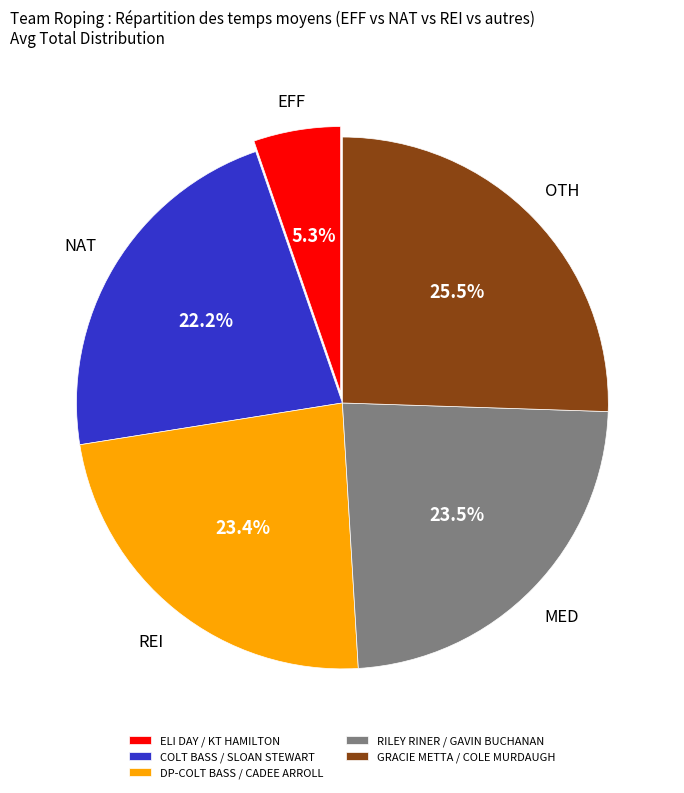

To the nearest percent, what percentage of the pie is ELI DAY / KT HAMILTON?

5%